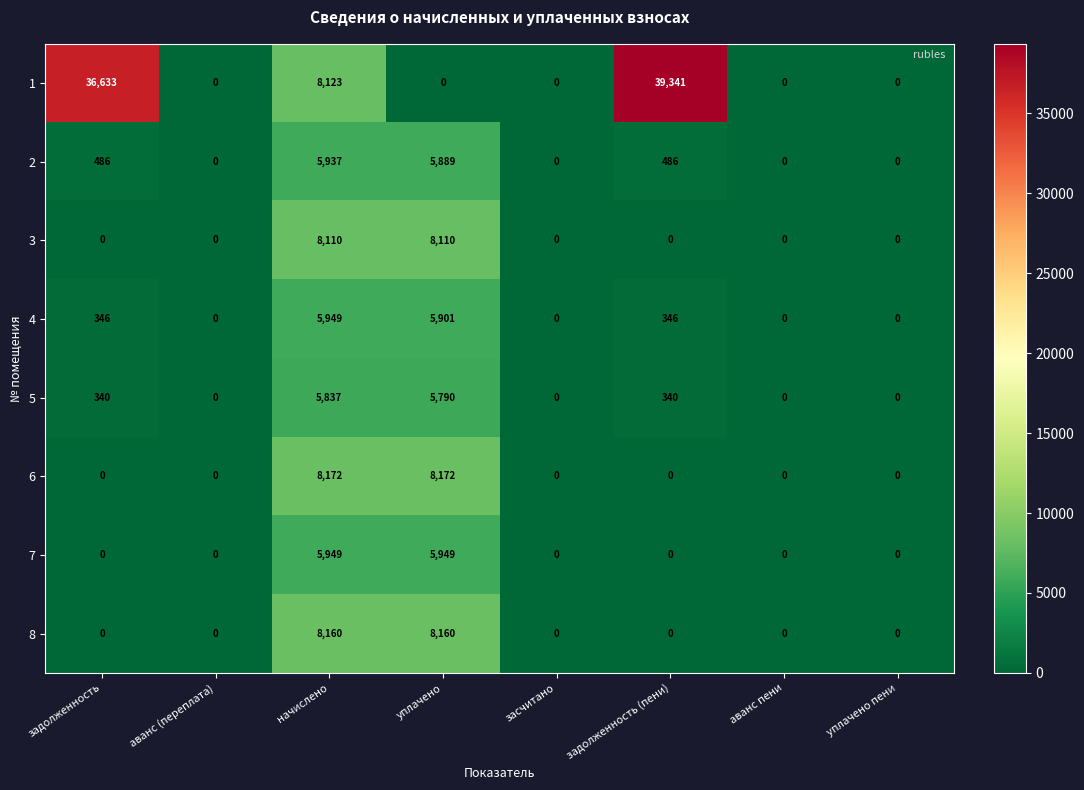

What is the difference between the highest and lowest values at уплачено?

8172